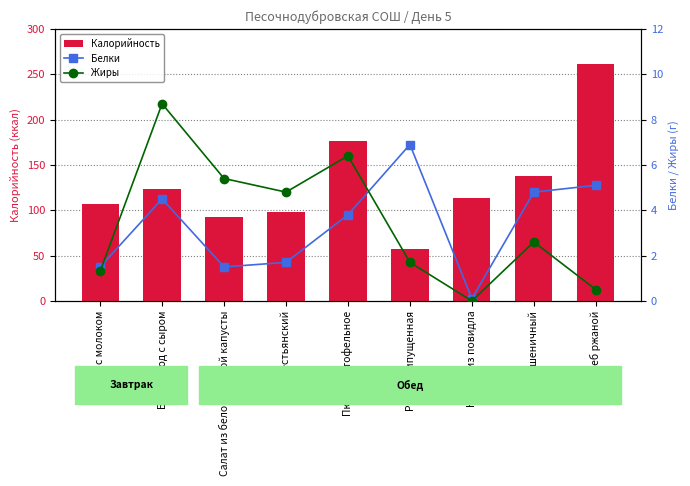

The value of Белки at Какао с молоком is 1.5. True or false?

True